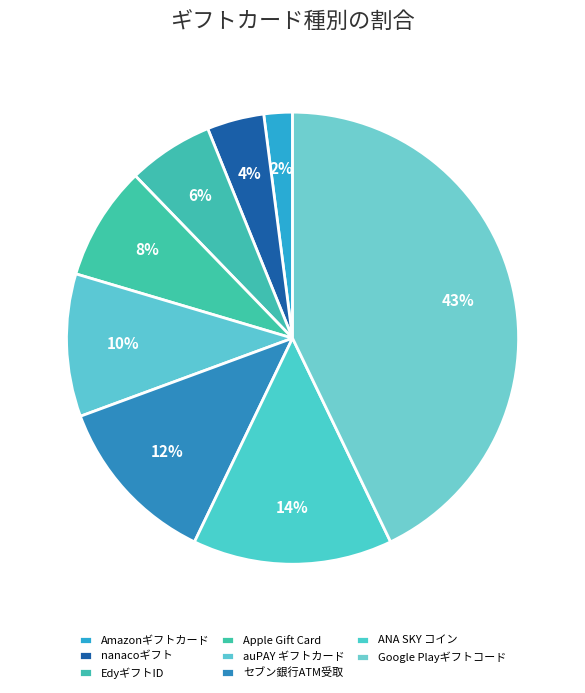

Rank the categories by value from highest to lowest.

Google Playギフトコード, ANA SKY コイン, セブン銀行ATM受取, auPAY ギフトカード, Apple Gift Card, EdyギフトID, nanacoギフト, Amazonギフトカード